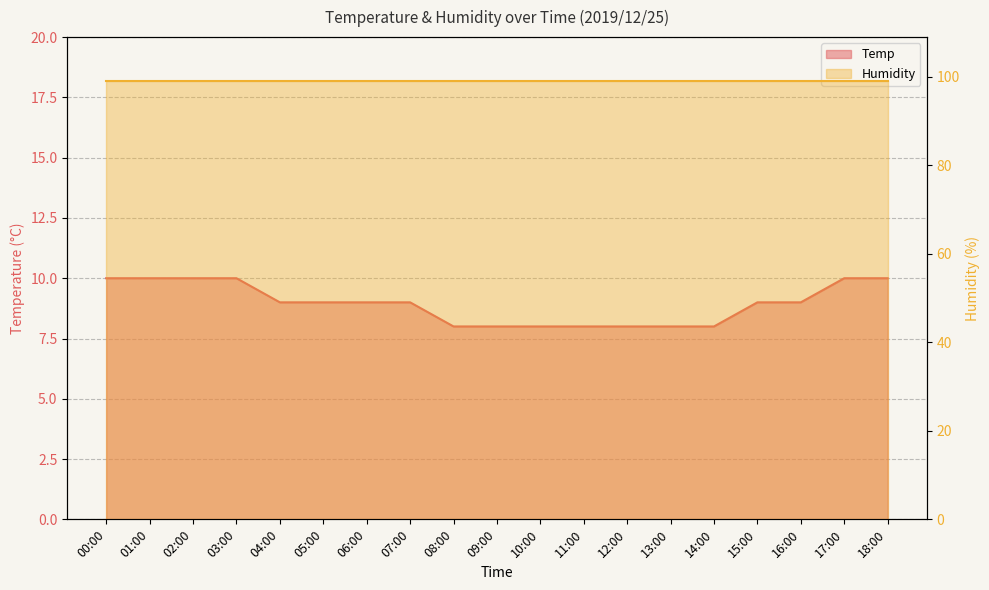

Reading right to left, transcribe all the data shown in this chart.

18:00=10	17:00=10	16:00=9	15:00=9	14:00=8	13:00=8	12:00=8	11:00=8	10:00=8	09:00=8	08:00=8	07:00=9	06:00=9	05:00=9	04:00=9	03:00=10	02:00=10	01:00=10	00:00=10